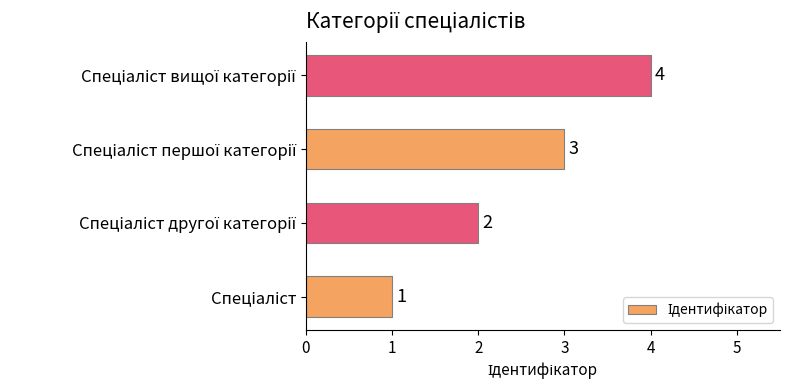

What is the difference between the maximum and minimum values?

3